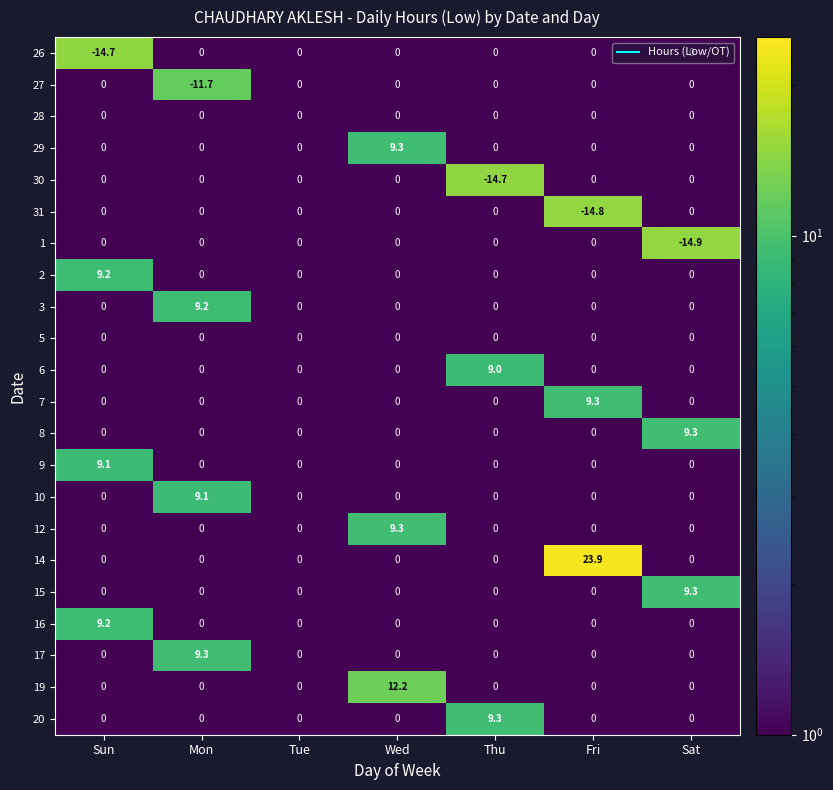

Which series has the widest spread of values?

14